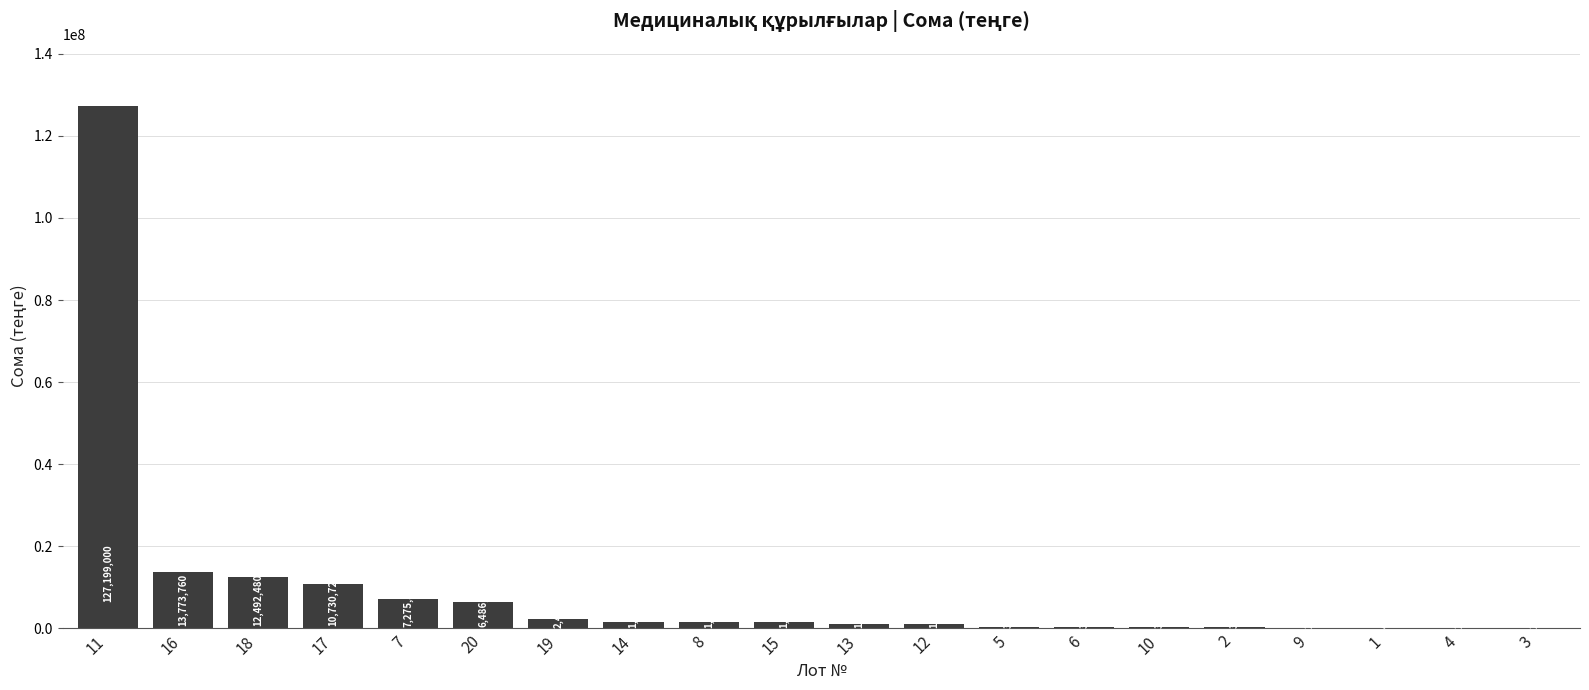

Where does the data first go above 1601600?

11